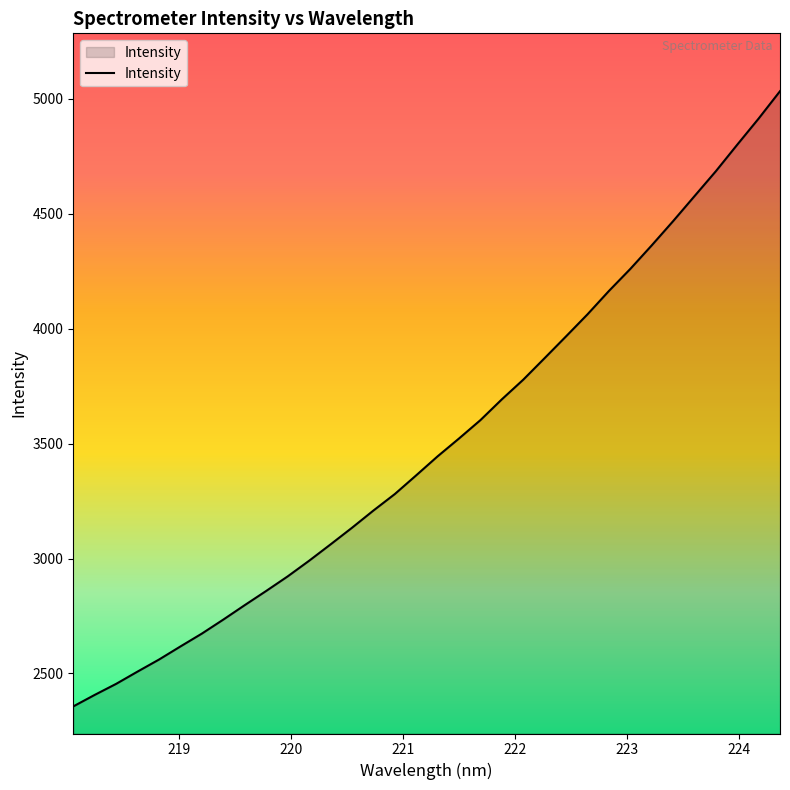

What is the average value?

3503.7